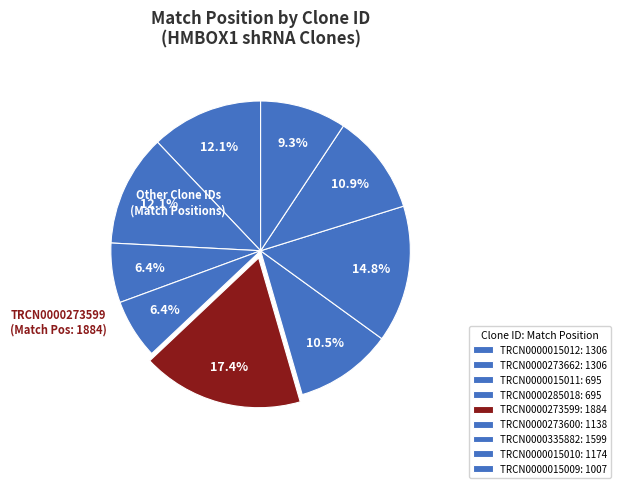

What percentage is the TRCN0000015012 slice, to the nearest percent?

12%